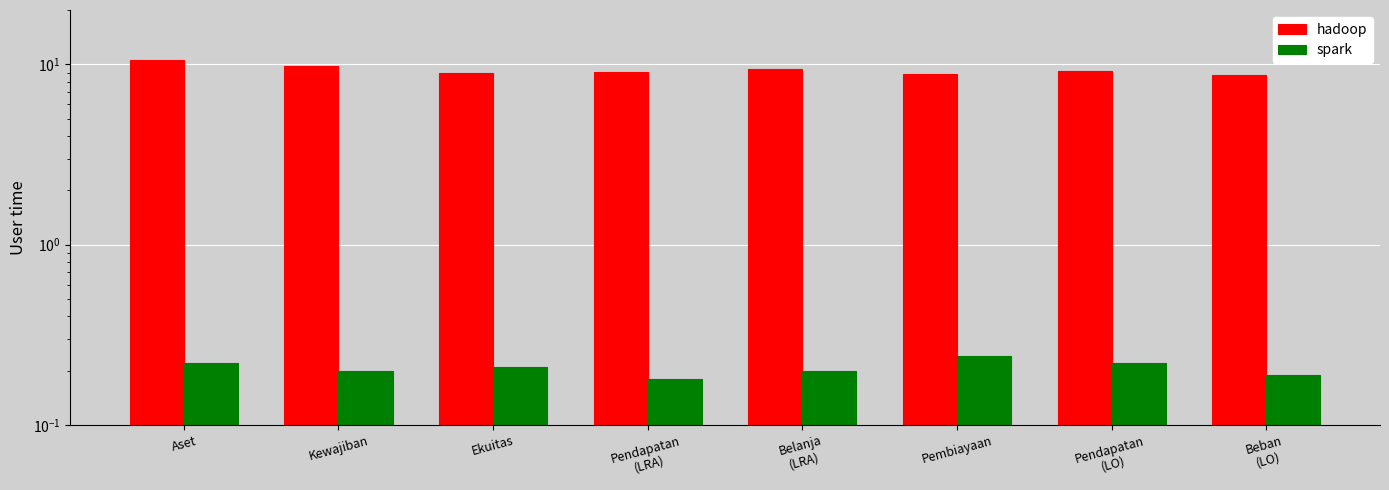

Reading left to right, list all the values displayed in this chart.

hadoop: Aset=10.5	Kewajiban=9.8	Ekuitas=8.9	Pendapatan
(LRA)=9.1	Belanja
(LRA)=9.4	Pembiayaan=8.8	Pendapatan
(LO)=9.2	Beban
(LO)=8.7
spark: Aset=0.2	Kewajiban=0.2	Ekuitas=0.2	Pendapatan
(LRA)=0.2	Belanja
(LRA)=0.2	Pembiayaan=0.2	Pendapatan
(LO)=0.2	Beban
(LO)=0.2